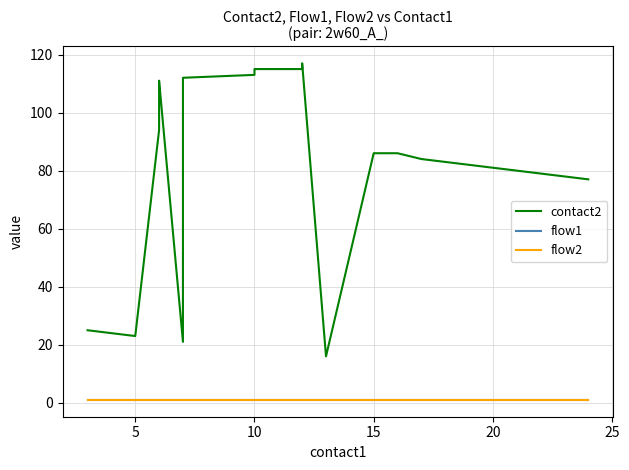

What is the value of the flow1 point at the 20th from the left?

1